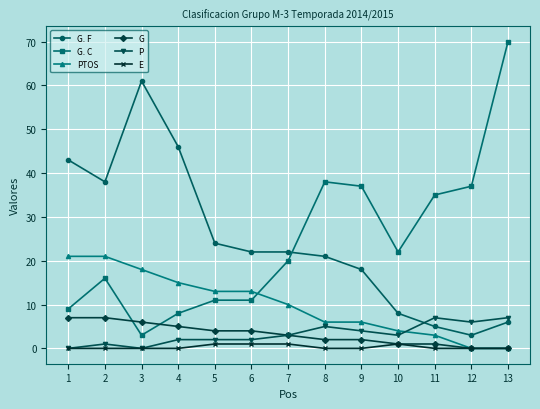

Is the value of G. C at 9 greater than the value of PTOS at 13?

Yes